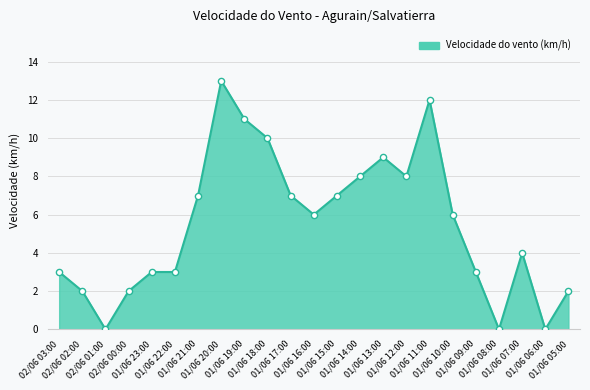

What is the change in value from 01/06 18:00 to 01/06 05:00?

-8